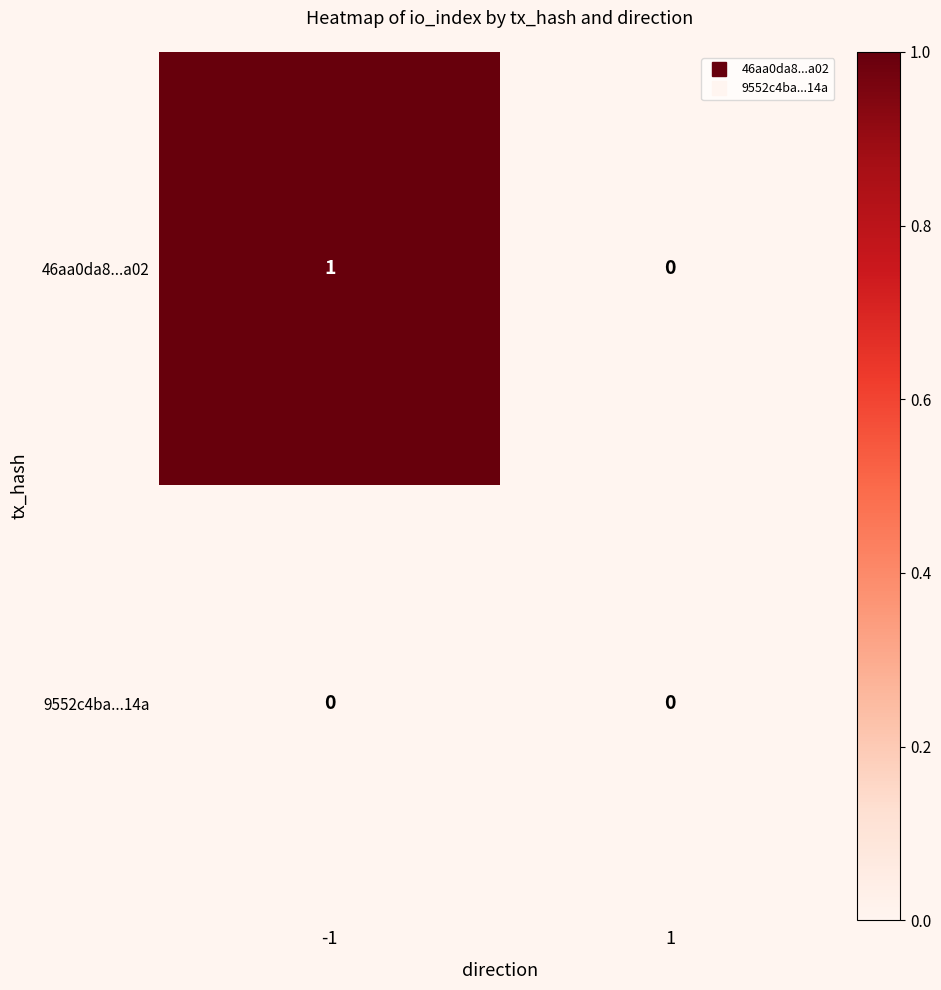

Reading left to right, what are all the values shown in this chart?

46aa0da8...a02: 1	0
9552c4ba...14a: 0	0